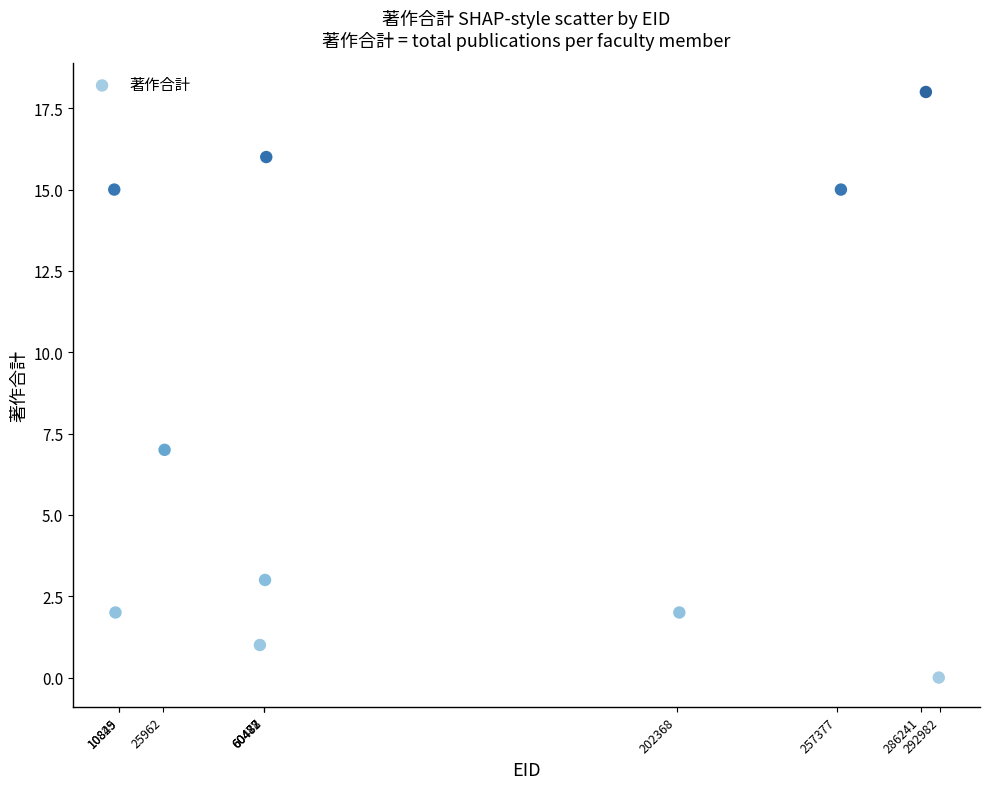

What Y value in the scatter plot is closest to 9?

7